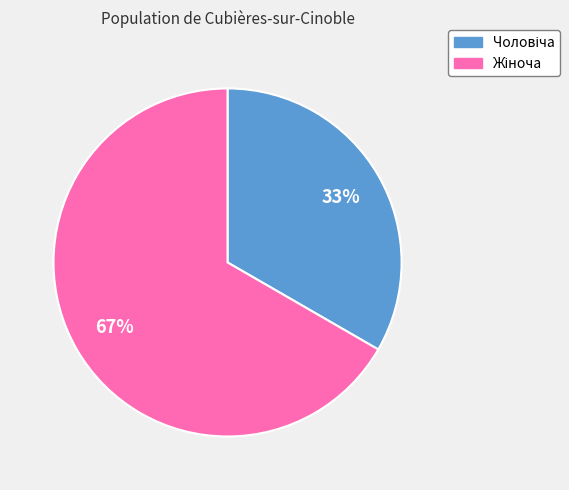

To the nearest percent, what is the average slice percentage?

50%